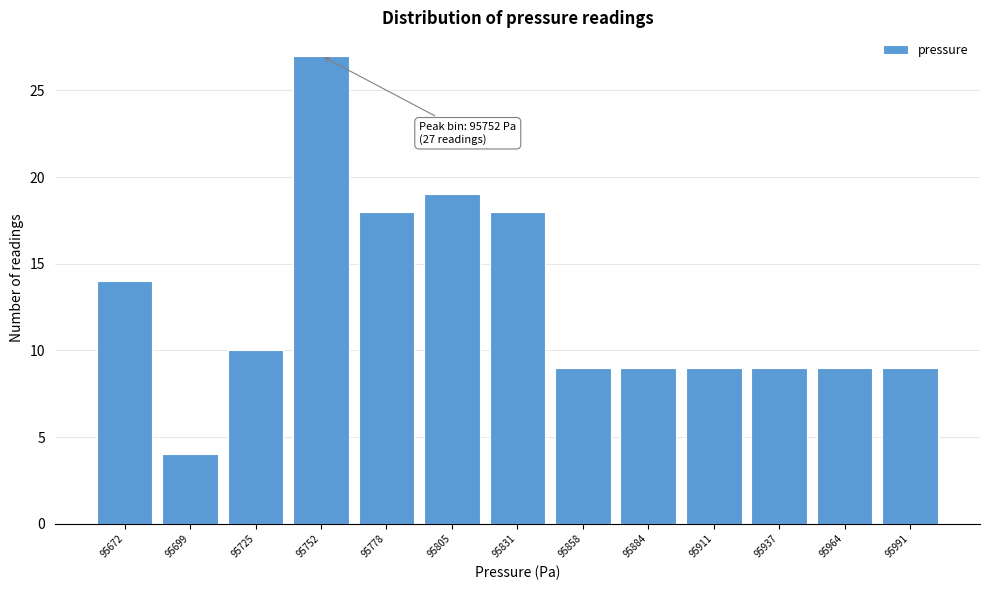

Reading left to right, list all the values displayed in this chart.

14	4	10	27	18	19	18	9	9	9	9	9	9